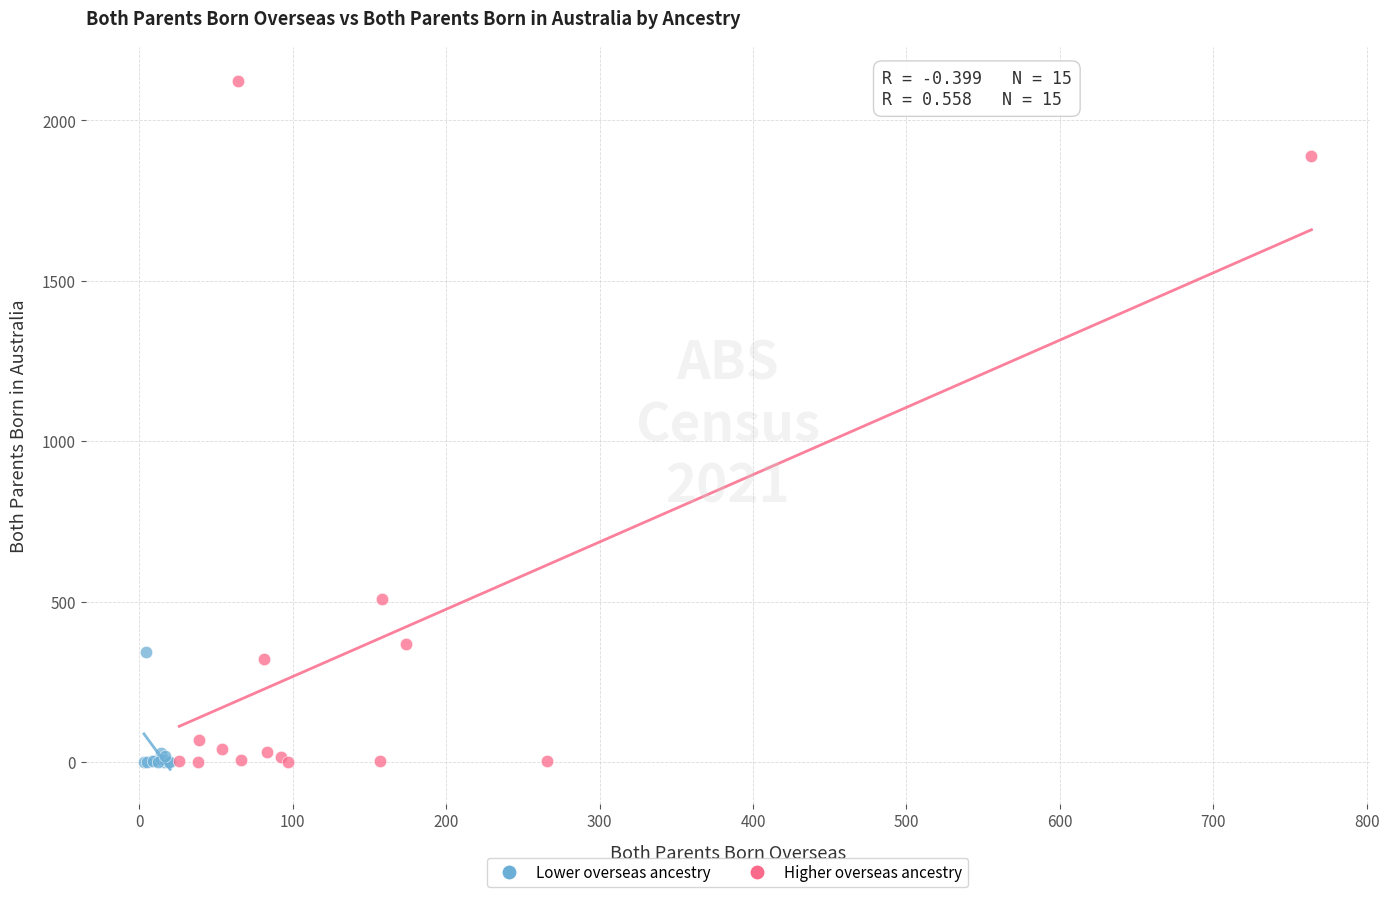

What are all the series names shown in the legend?

Lower overseas ancestry, Higher overseas ancestry